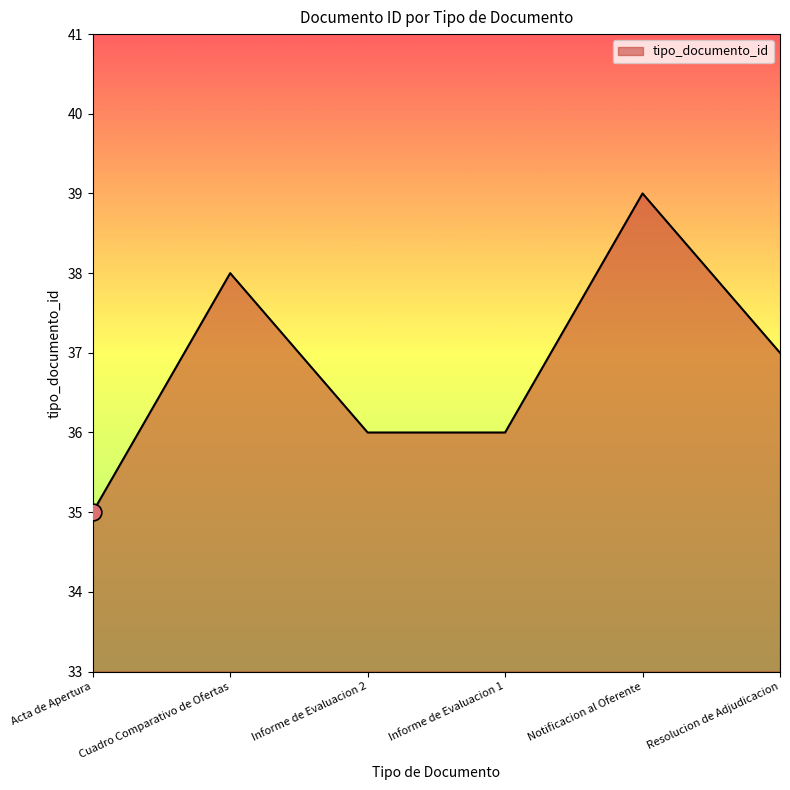

Which has a higher value, Informe de Evaluacion 2 or Cuadro Comparativo de Ofertas?

Cuadro Comparativo de Ofertas